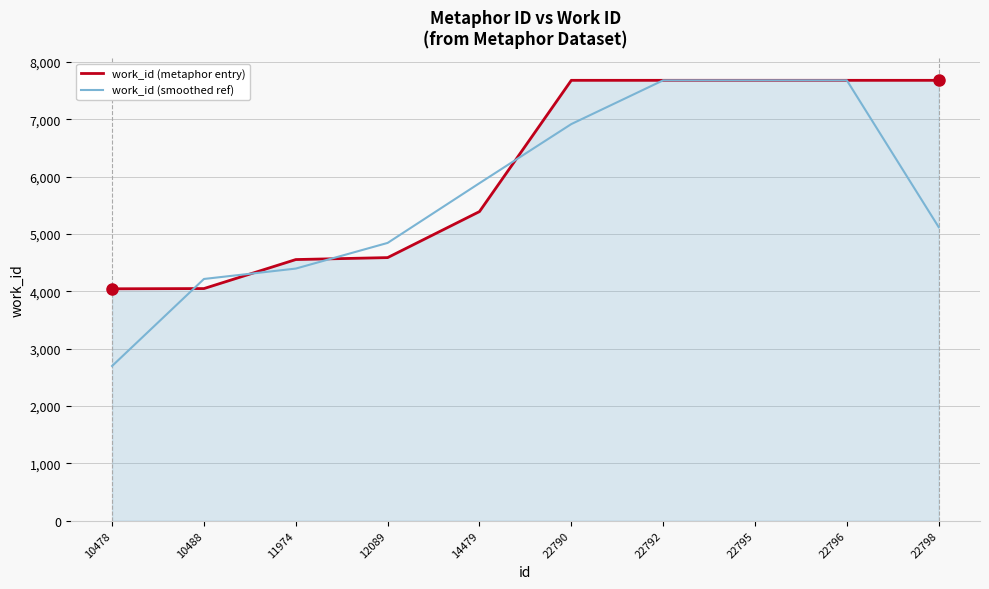

Which label corresponds to the smallest value in the chart?

10478